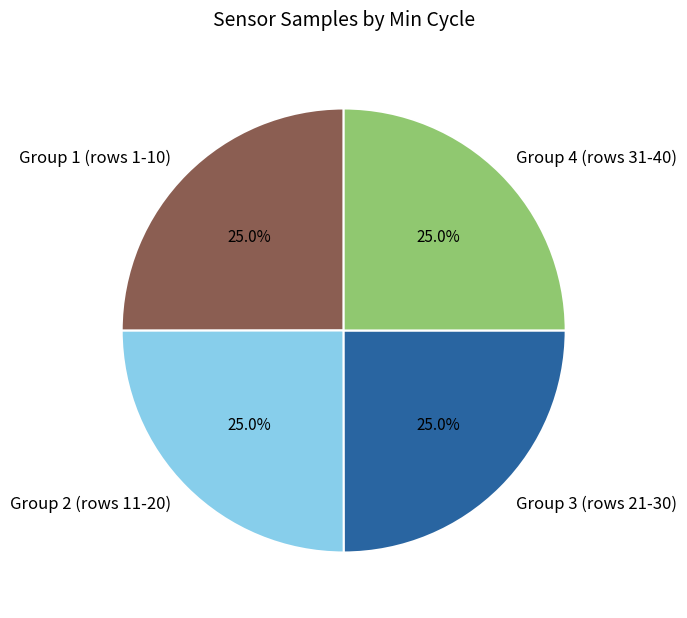

What is the ratio of the value at Group 3 (rows 21-30) to the value at Group 4 (rows 31-40)?

1.0